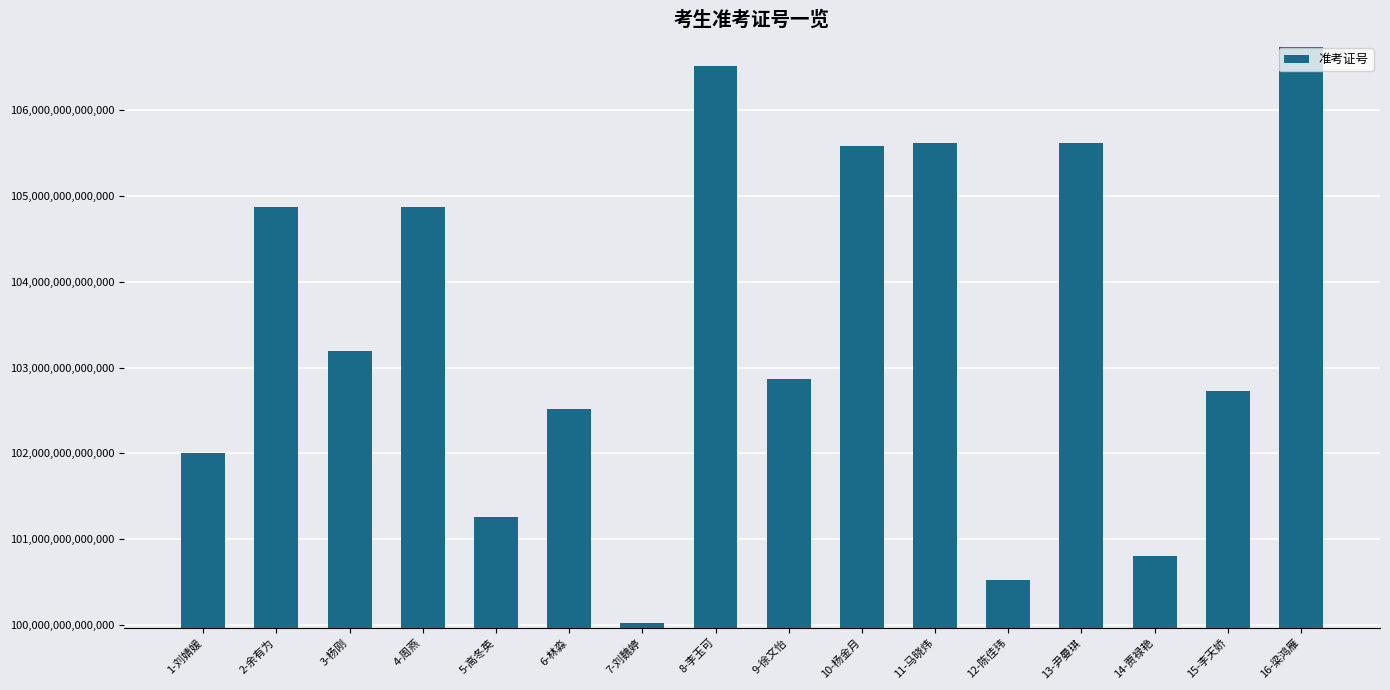

What is the ratio of the value at 12-陈佳玮 to the value at 5-高冬英?

1.0